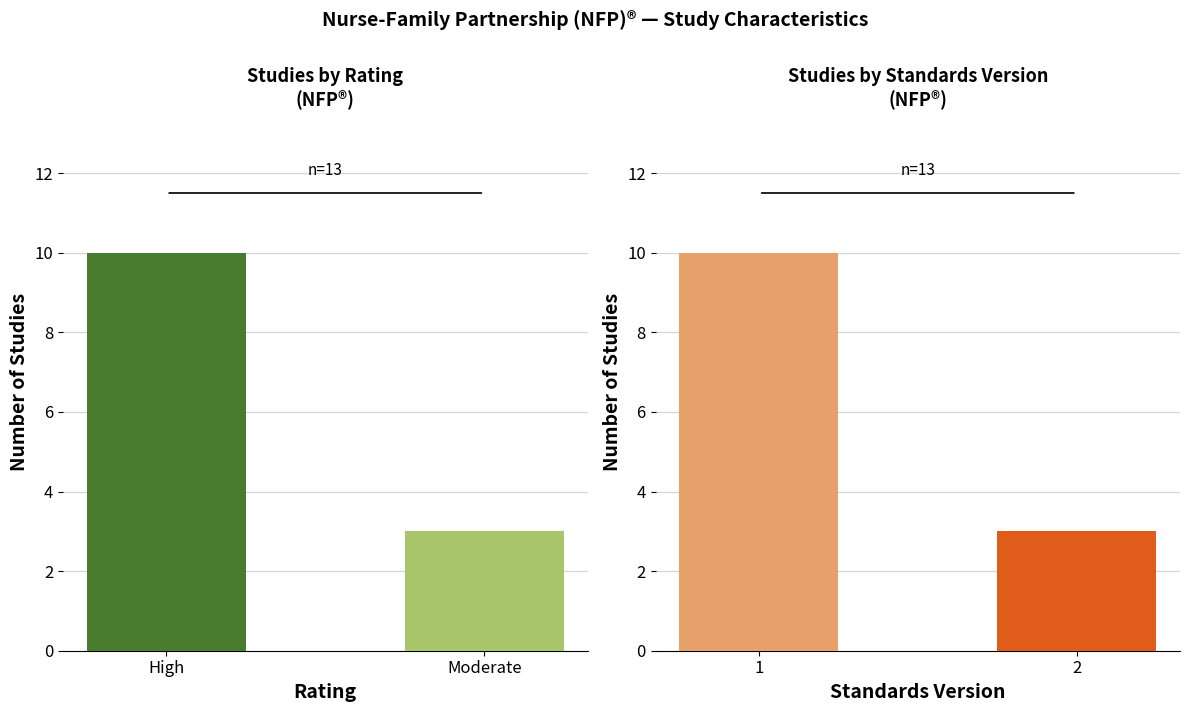

Rank the series by their maximum value, from lowest to highest.

Rating, Standards Version